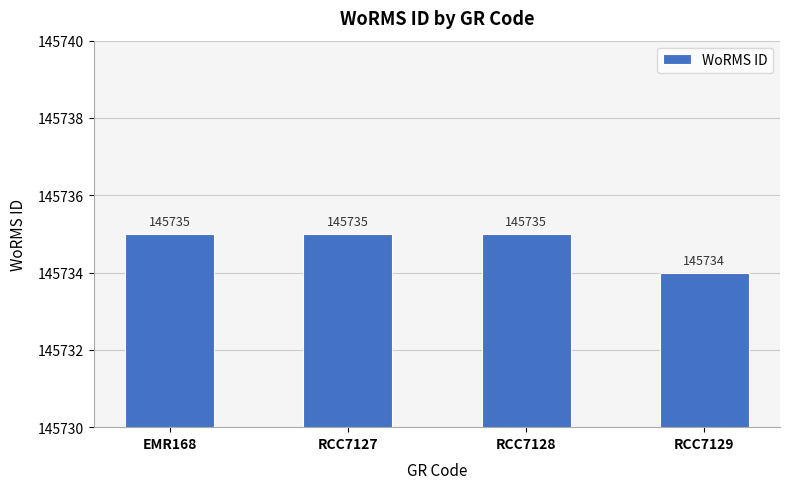

Which category has the lowest value across all series?

RCC7129